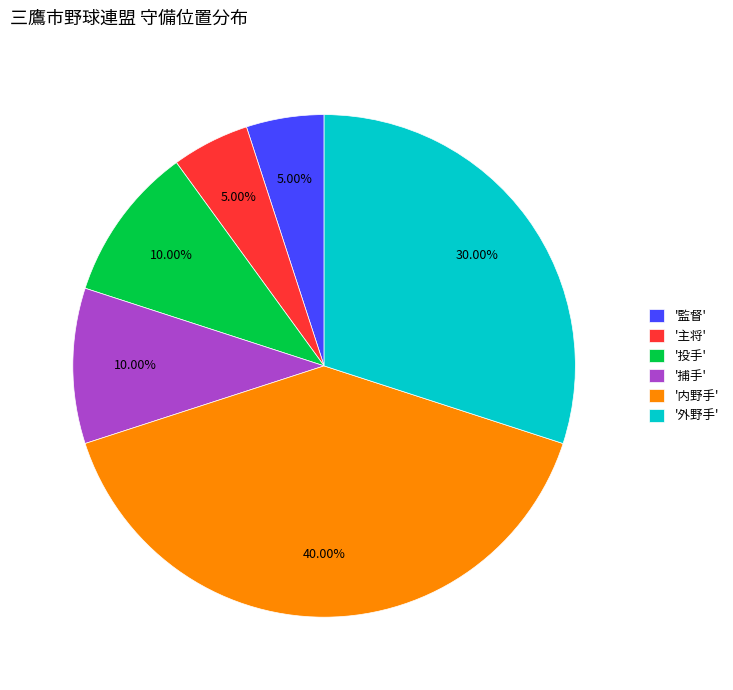

Is '内野手' the majority of the pie?

No